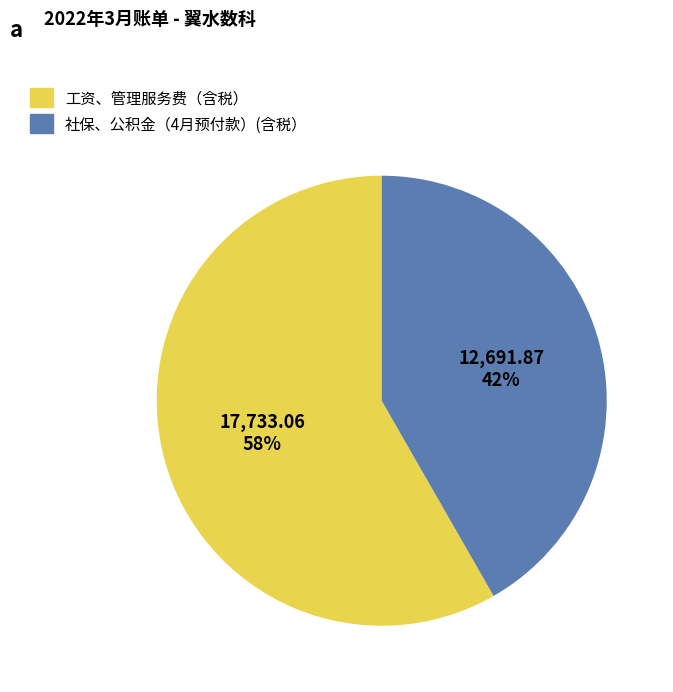

To the nearest percent, what is the average slice percentage?

50%